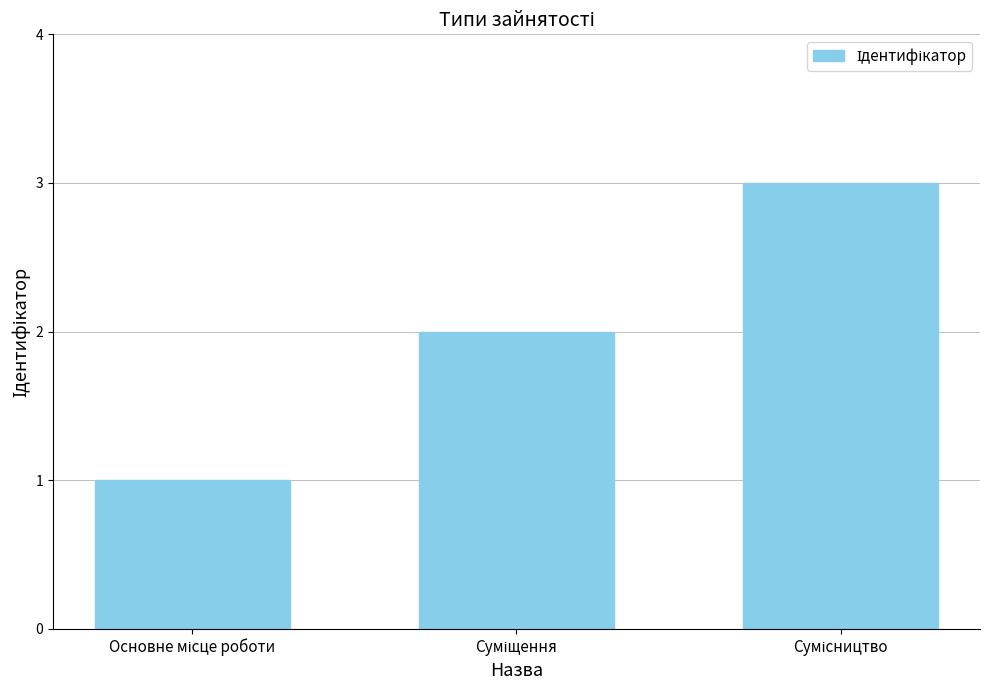

Are the bars grouped side by side (vs. stacked)?

No